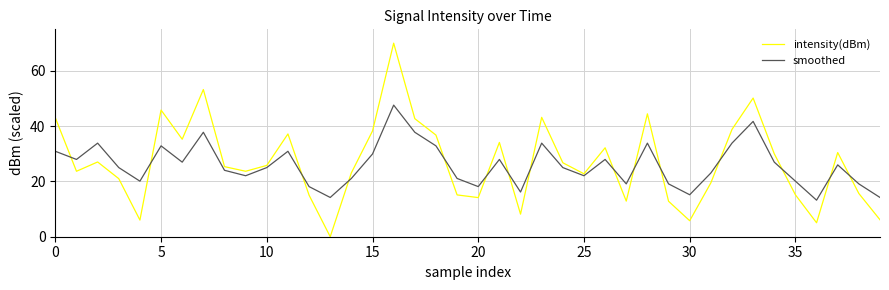

Which series ends up on top after the final intersection of intensity(dBm) and smoothed?

smoothed